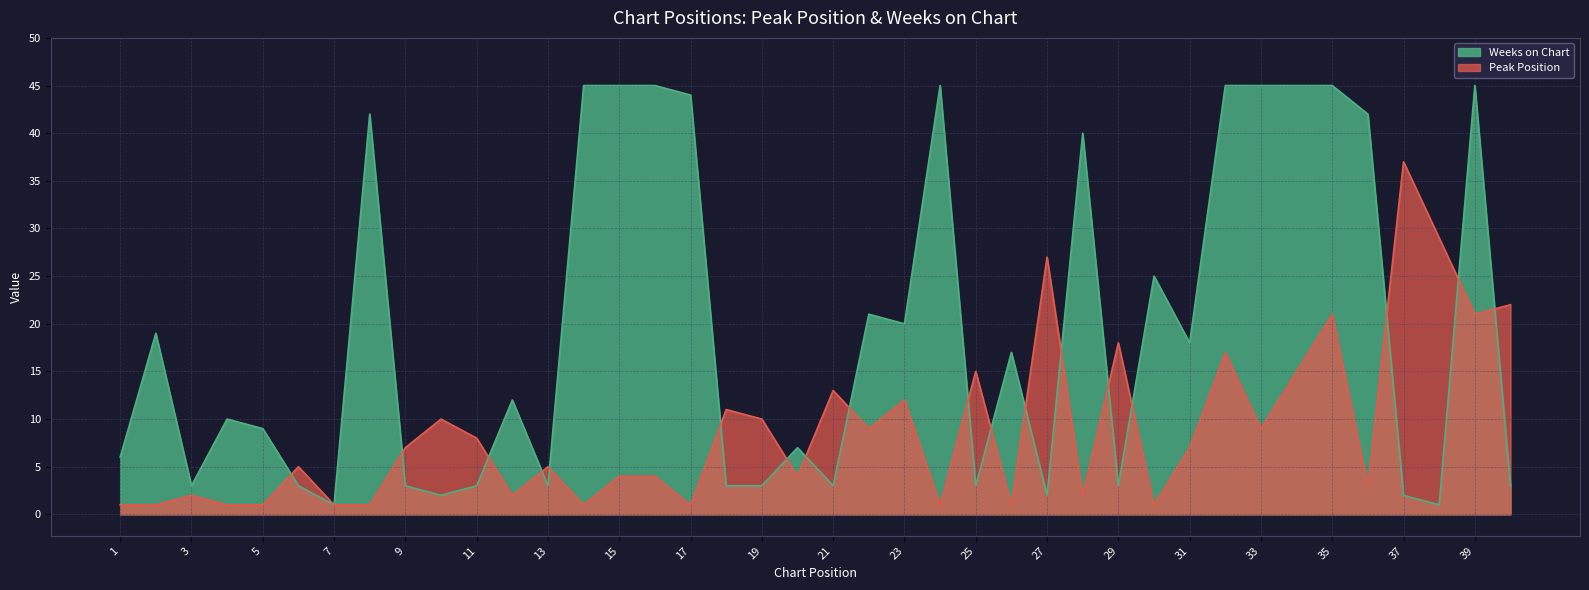

Which series has the largest total across all categories?

Weeks on Chart